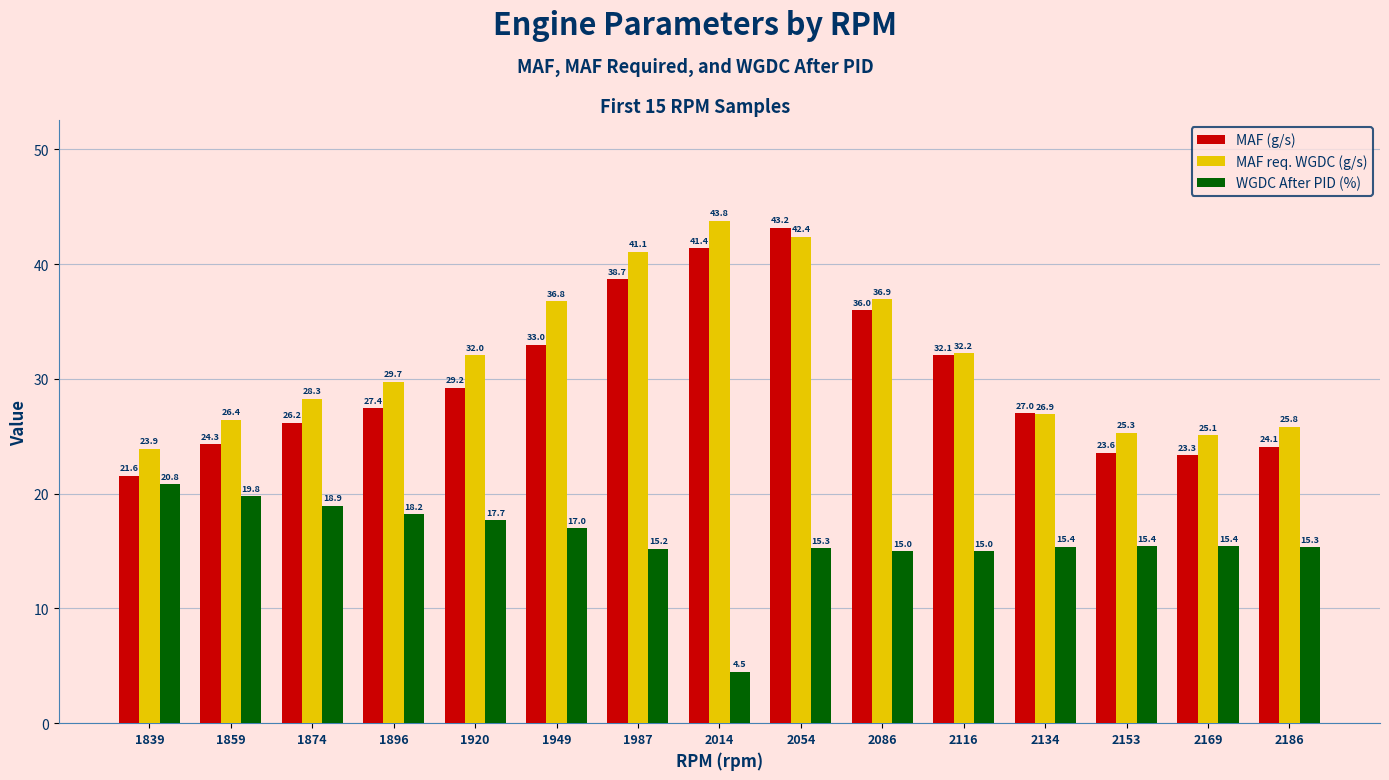

Where does the MAF (g/s) series first go above 27?

1896